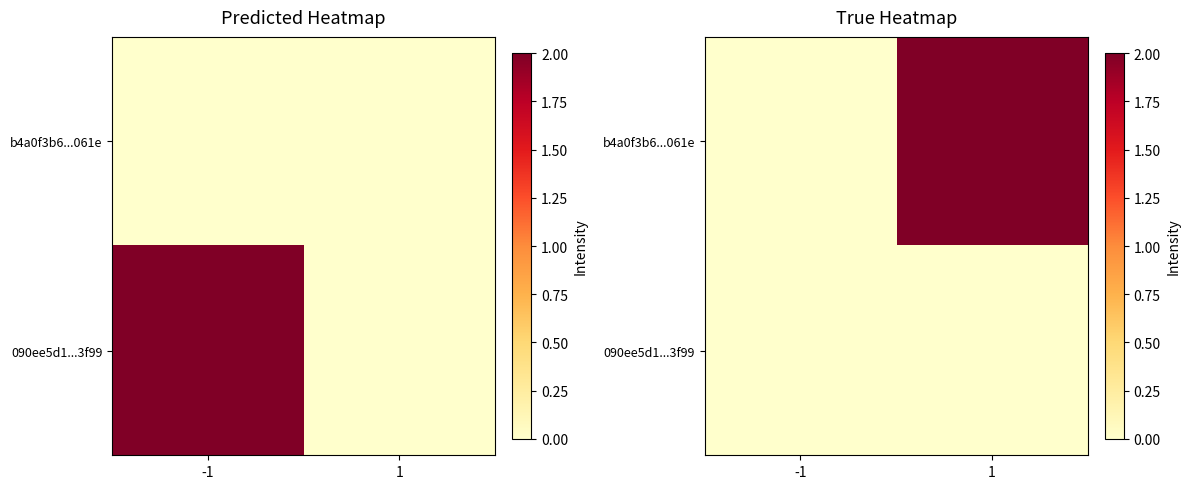

Is the value of 090ee5d1...3f99 at 1 greater than the value of b4a0f3b6...061e at 1?

No